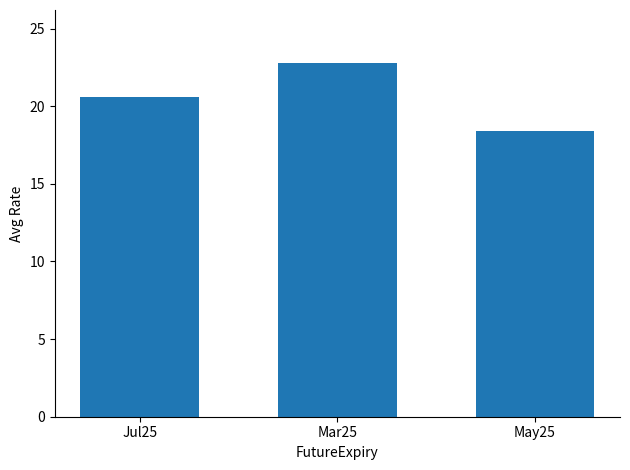

What is the smallest value displayed?

18.4